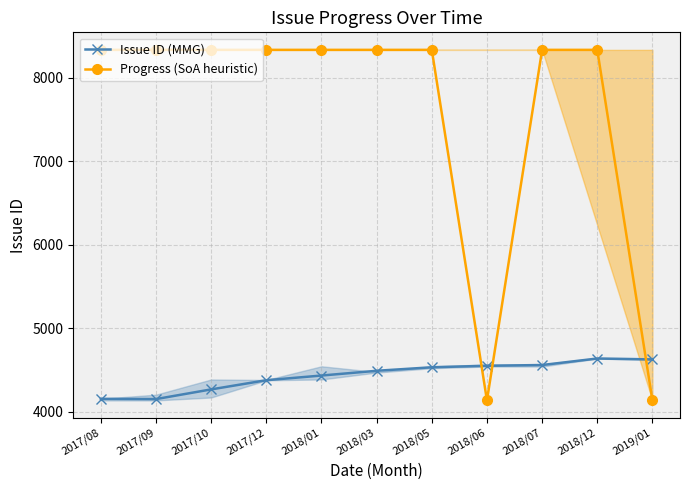

Reading right to left, list all the values displayed in this chart.

Issue ID (MMG): 4626	4637	4559	4550	4532	4490	4433	4377	4267	4151	4154
Progress (SoA heuristic): 4135	8335	8335	4135	8335	8335	8335	8335	8335	8335	8335